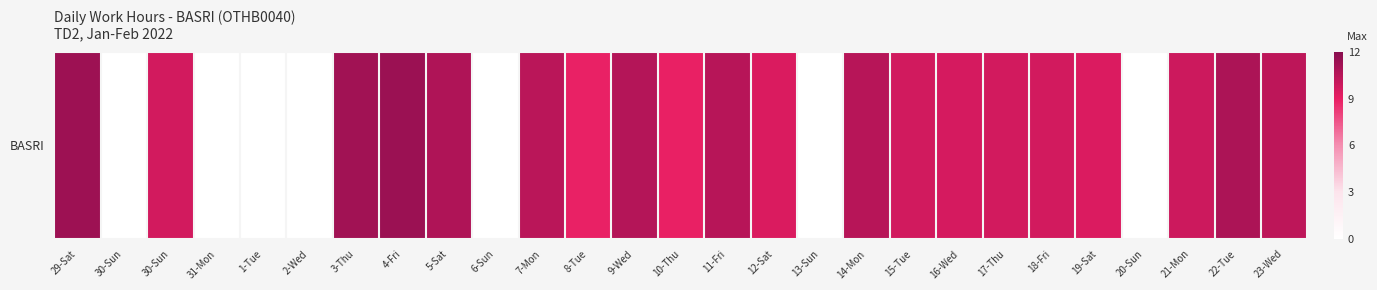

True or false: the data shows 14.1 at 17-Thu.

False